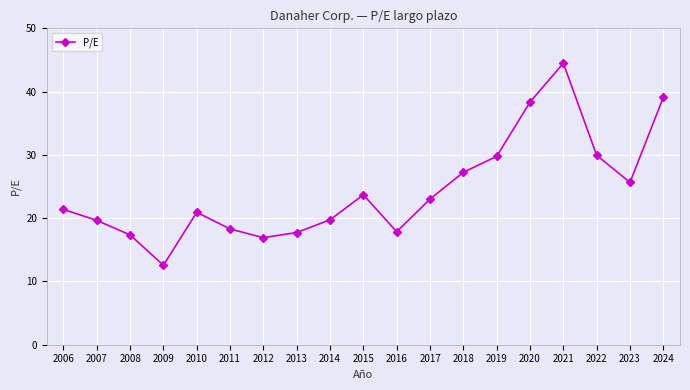

What is the approximate value at 2015?

23.7